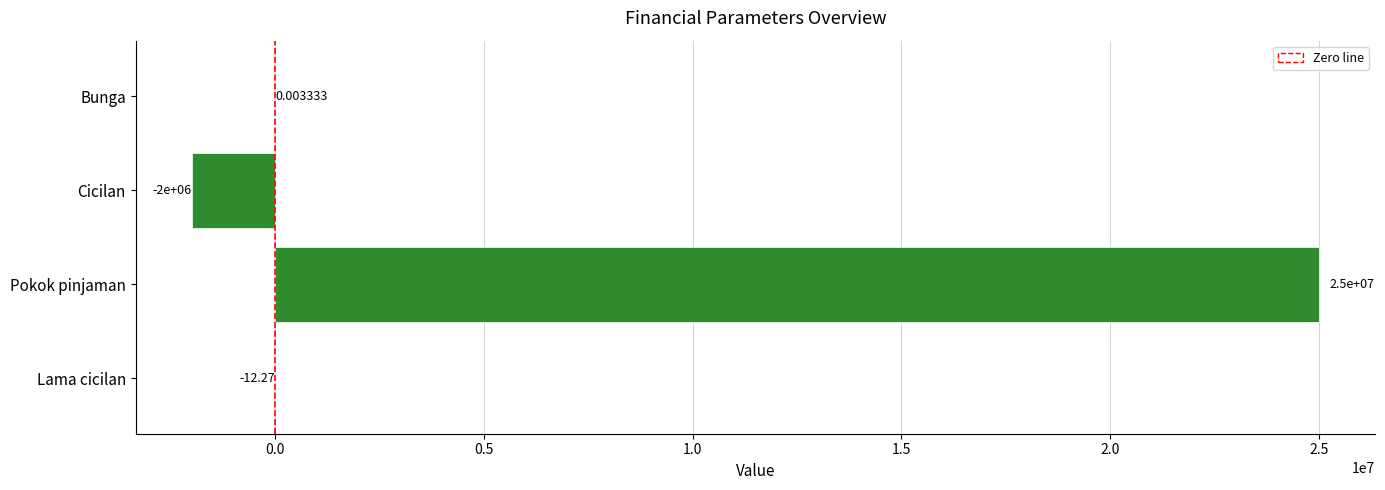

What is the change in value from Pokok pinjaman to Lama cicilan?

-25000012.3